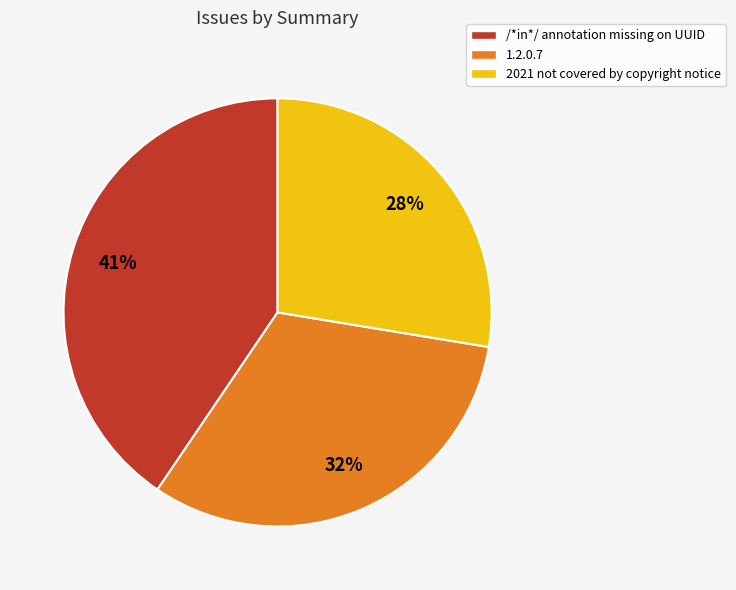

Count the number of slices in the pie.

3